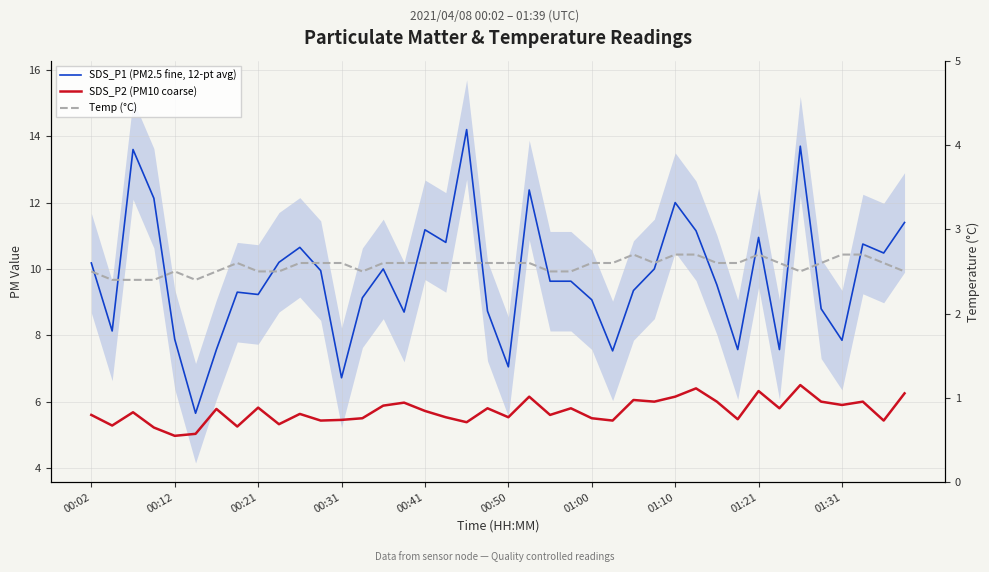

What is the average value of the Temp (°C) series?

2.6